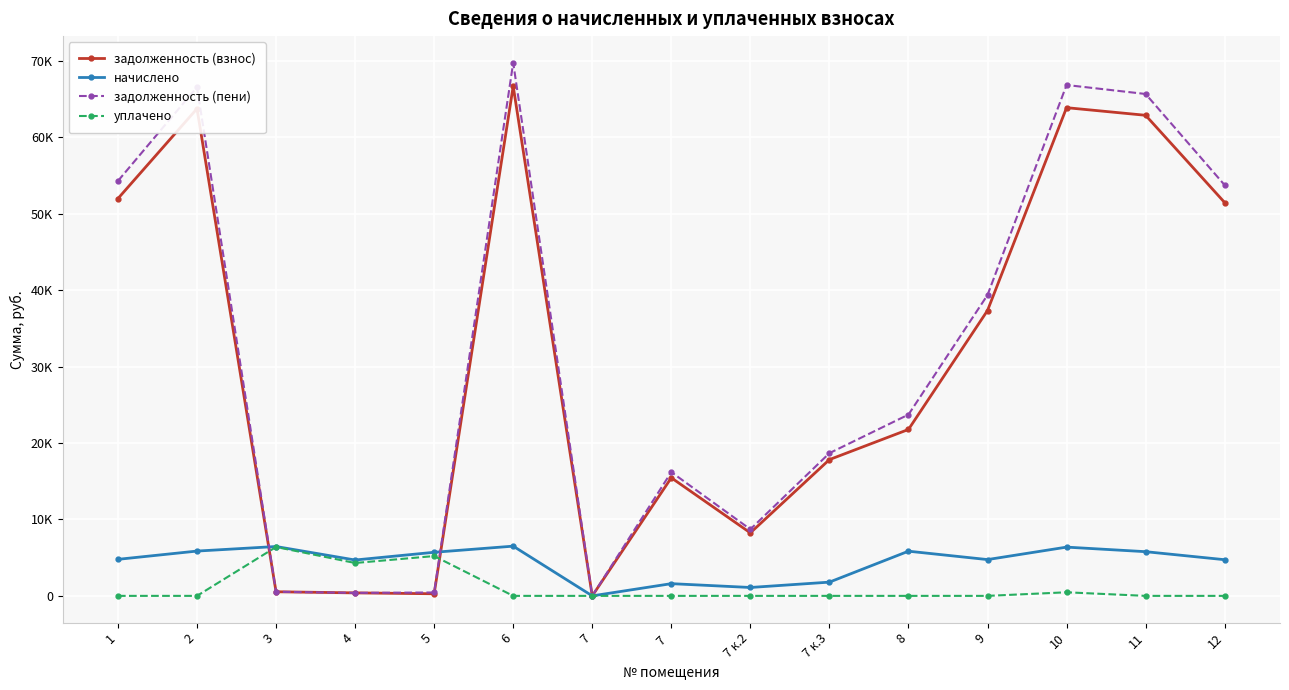

True or false: задолженность (взнос) has more than 2 interior local peaks.

True